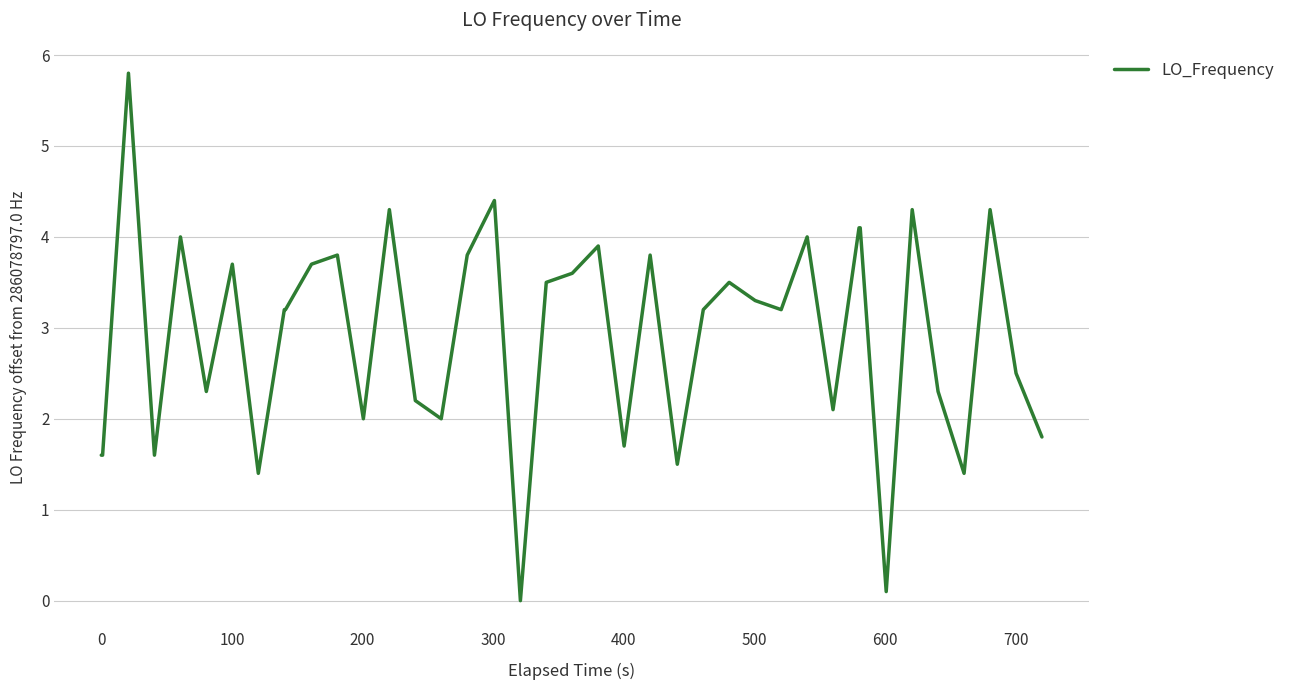

What is the greatest value displayed?

5.8